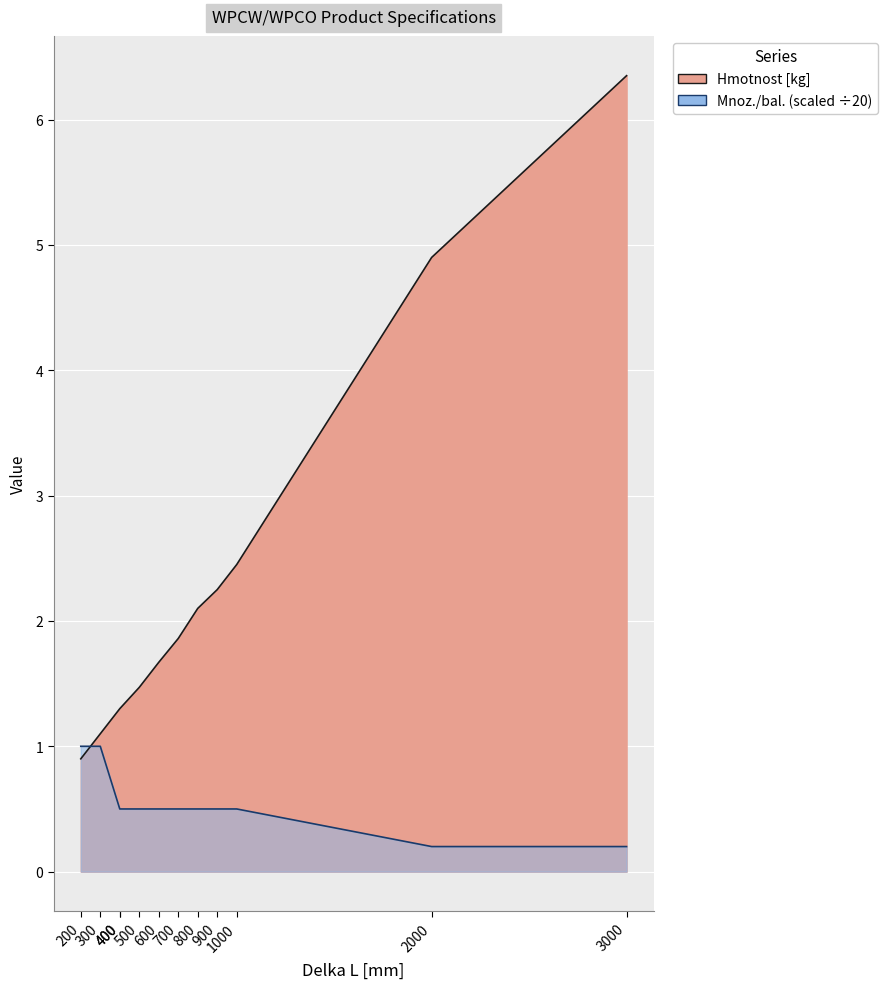

How many lines are shown in the chart?

2